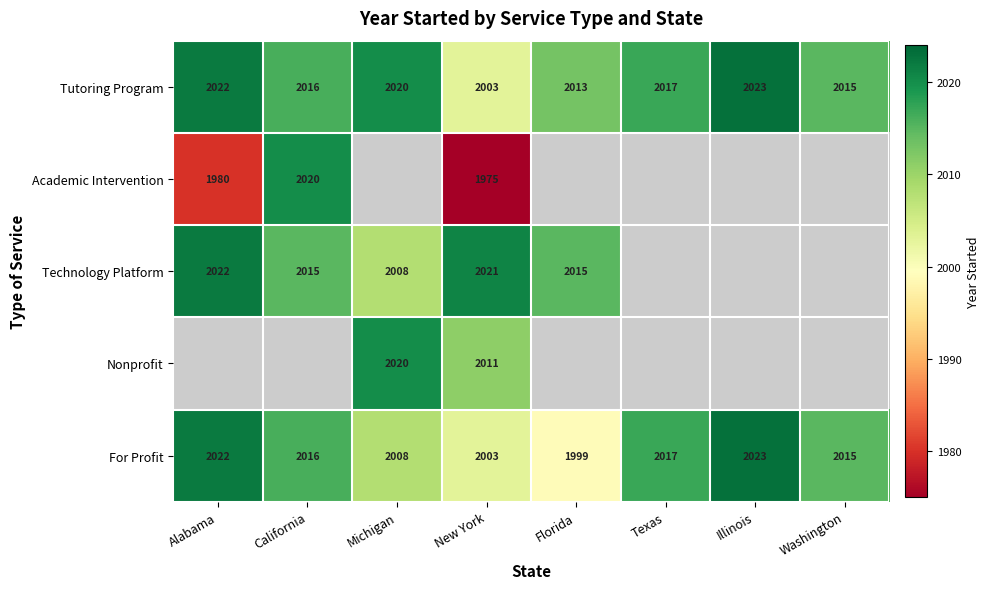

Between Texas and New York, which is larger?

Texas